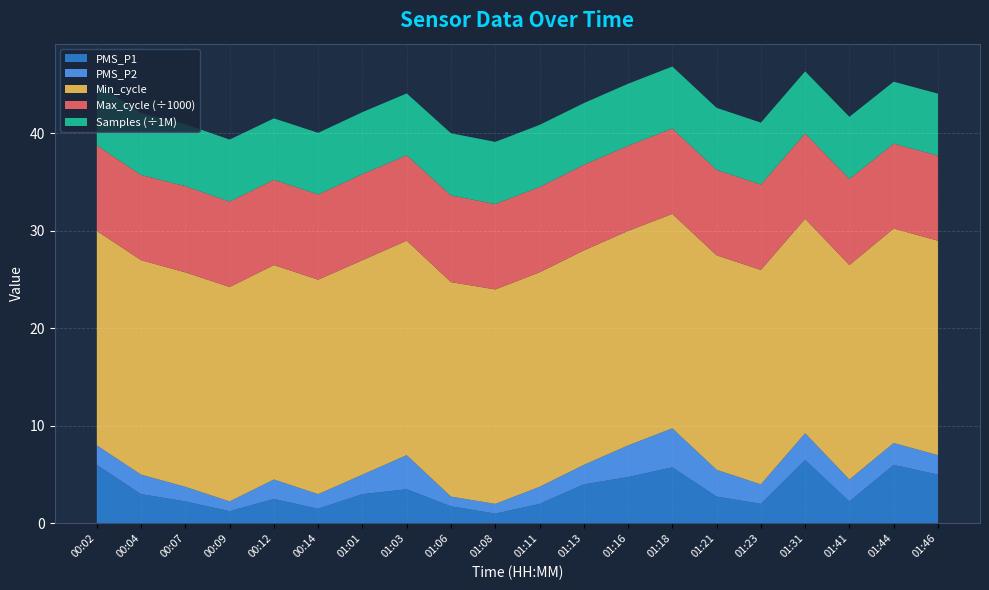

Reading left to right, extract all data points from this chart.

PMS_P1: 00:02=6.0	00:04=3.0	00:07=2.2	00:09=1.2	00:12=2.5	00:14=1.5	01:01=3.0	01:03=3.5	01:06=1.8	01:08=1.0	01:11=2.0	01:13=4.0	01:16=4.8	01:18=5.8	01:21=2.8	01:23=2.0	01:31=6.5	01:41=2.2	01:44=6.0	01:46=5.0
PMS_P2: 00:02=2.0	00:04=2.0	00:07=1.5	00:09=1.0	00:12=2.0	00:14=1.5	01:01=2.0	01:03=3.5	01:06=1.0	01:08=1.0	01:11=1.8	01:13=2.0	01:16=3.2	01:18=4.0	01:21=2.8	01:23=2.0	01:31=2.8	01:41=2.2	01:44=2.2	01:46=2.0
Min_cycle: 00:02=22.0	00:04=22.0	00:07=22.0	00:09=22.0	00:12=22.0	00:14=22.0	01:01=22.0	01:03=22.0	01:06=22.0	01:08=22.0	01:11=22.0	01:13=22.0	01:16=22.0	01:18=22.0	01:21=22.0	01:23=22.0	01:31=22.0	01:41=22.0	01:44=22.0	01:46=22.0
Max_cycle: 00:02=8776.0	00:04=8740.0	00:07=8844.0	00:09=8763.0	00:12=8751.0	00:14=8740.0	01:01=8830.0	01:03=8760.0	01:06=8896.0	01:08=8760.0	01:11=8755.0	01:13=8783.0	01:16=8736.0	01:18=8755.0	01:21=8767.0	01:23=8752.0	01:31=8755.0	01:41=8840.0	01:44=8704.0	01:46=8724.0
Samples: 00:02=6354031.0	00:04=6347563.0	00:07=6353158.0	00:09=6357656.0	00:12=6298004.0	00:14=6326021.0	01:01=6360292.0	01:03=6347522.0	01:06=6372356.0	01:08=6376352.0	01:11=6371492.0	01:13=6329282.0	01:16=6362319.0	01:18=6364363.0	01:21=6359997.0	01:23=6361312.0	01:31=6366515.0	01:41=6366923.0	01:44=6358169.0	01:46=6358690.0